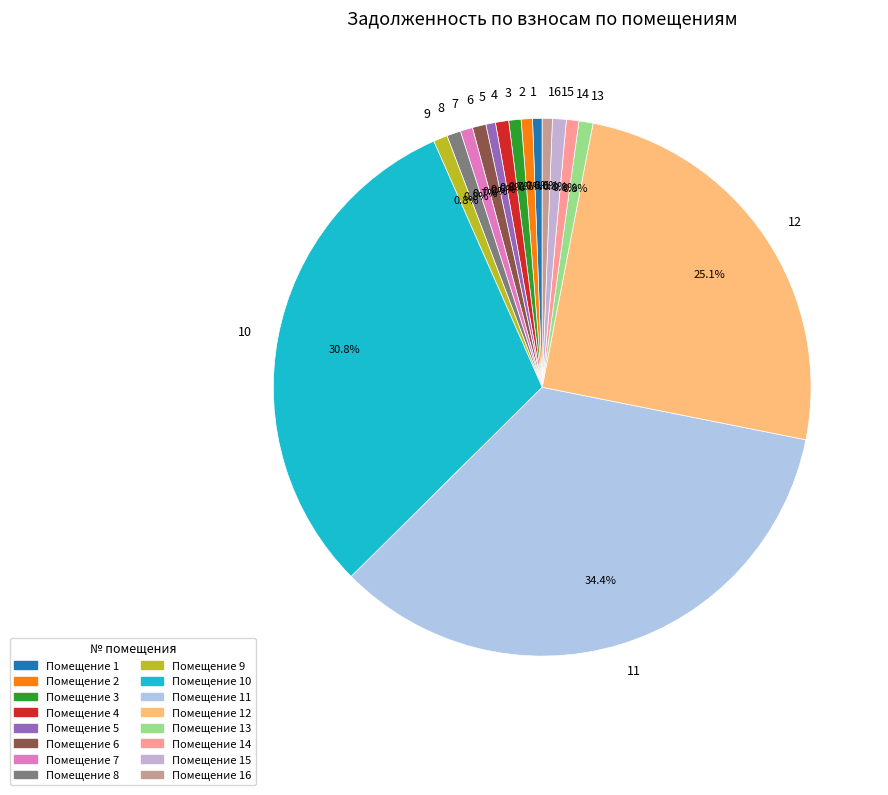

Combined, do 12 and 2 account for over 50%?

No